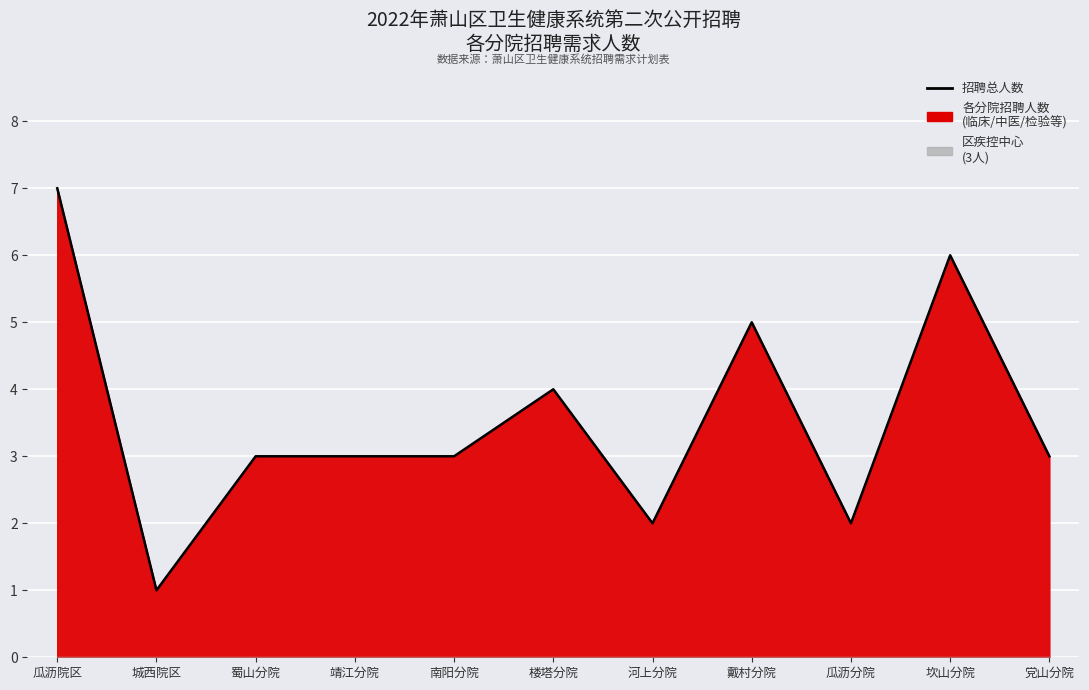

Approximately how many times larger is the value at 坎山分院 compared to 南阳分院?

2.0